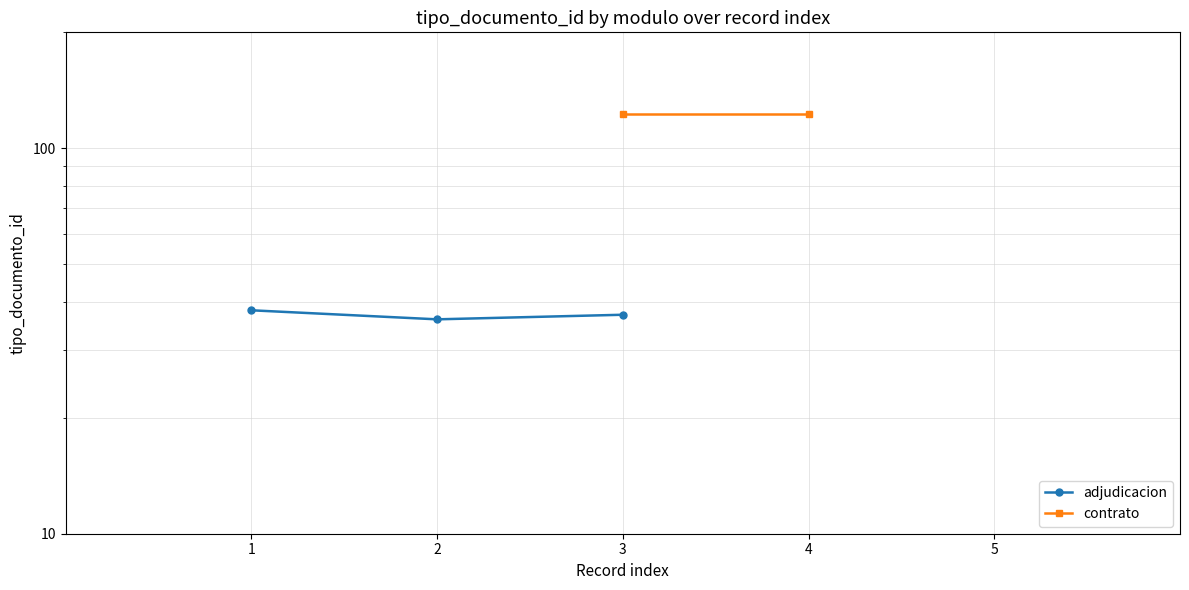

What is the value of the 3rd point from the left?

37